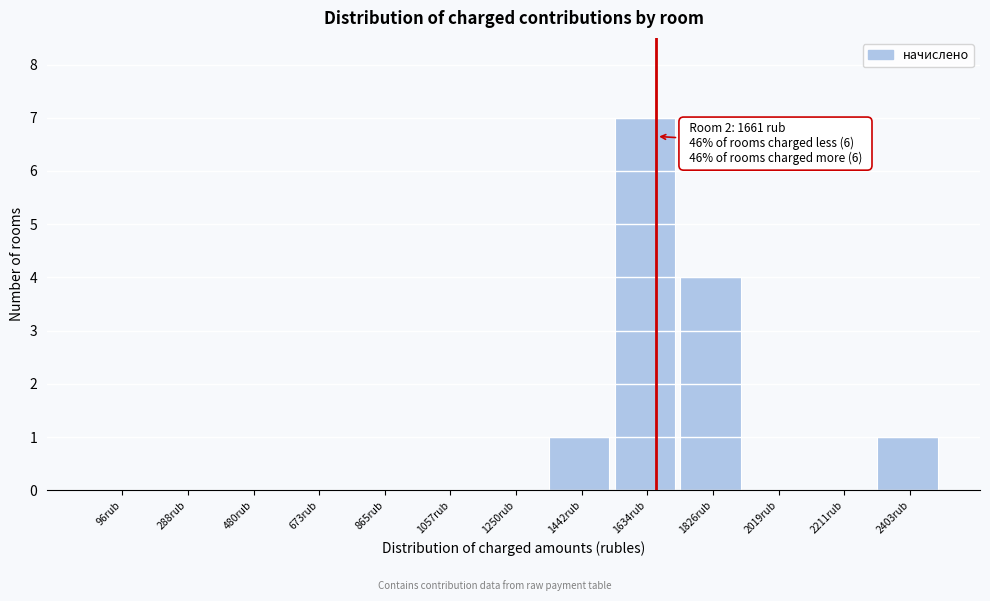

Which range on the x-axis has the tallest bar?

1540 to 1740